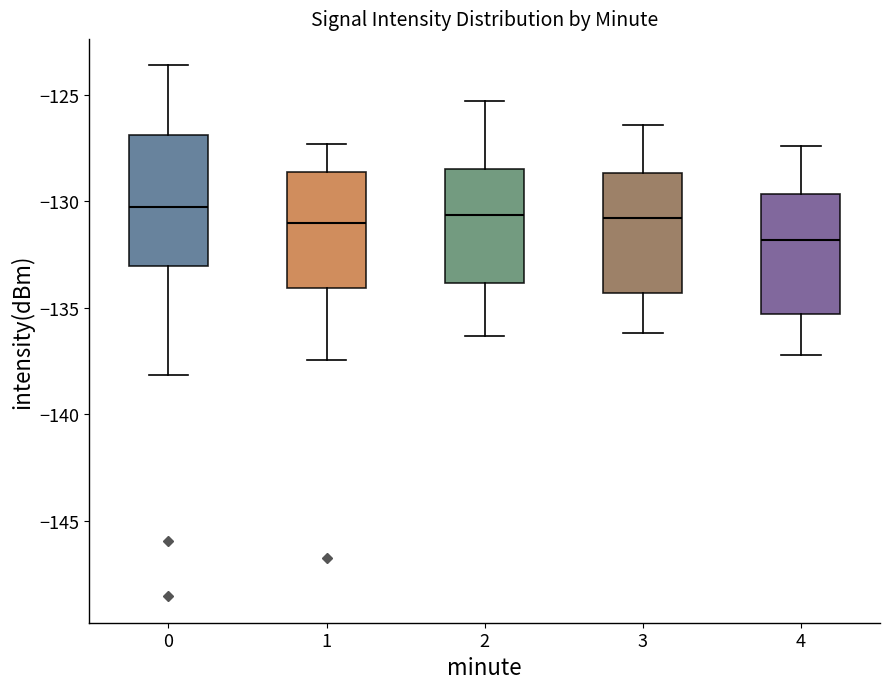

Which box has the lowest median line?

4